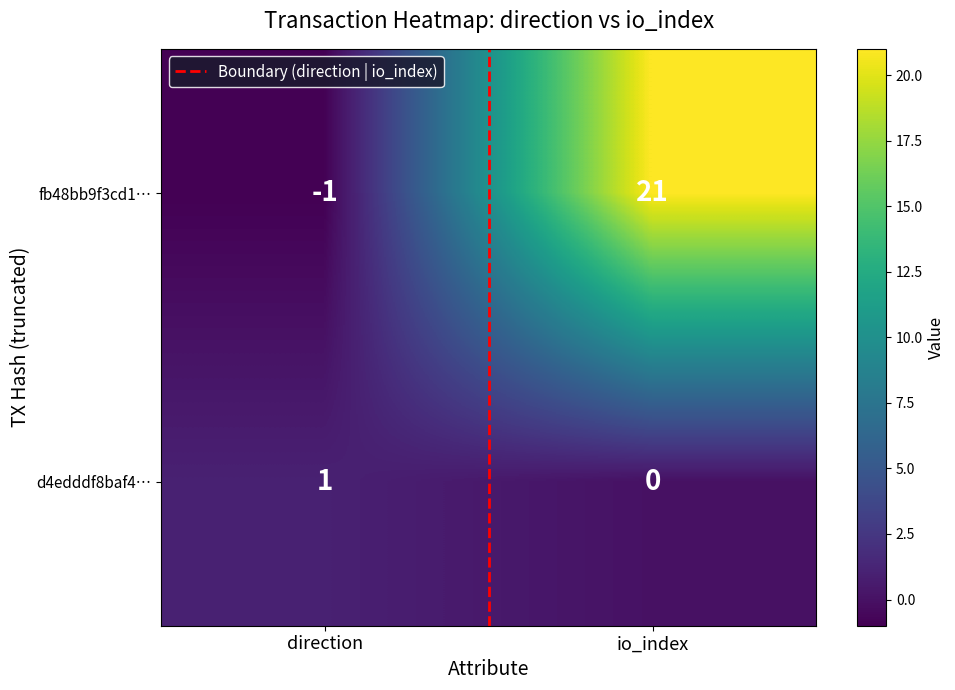

Reading left to right, list all the values displayed in this chart.

fb48bb9f3cd1…: -1	21
d4edddf8baf4…: 1	0